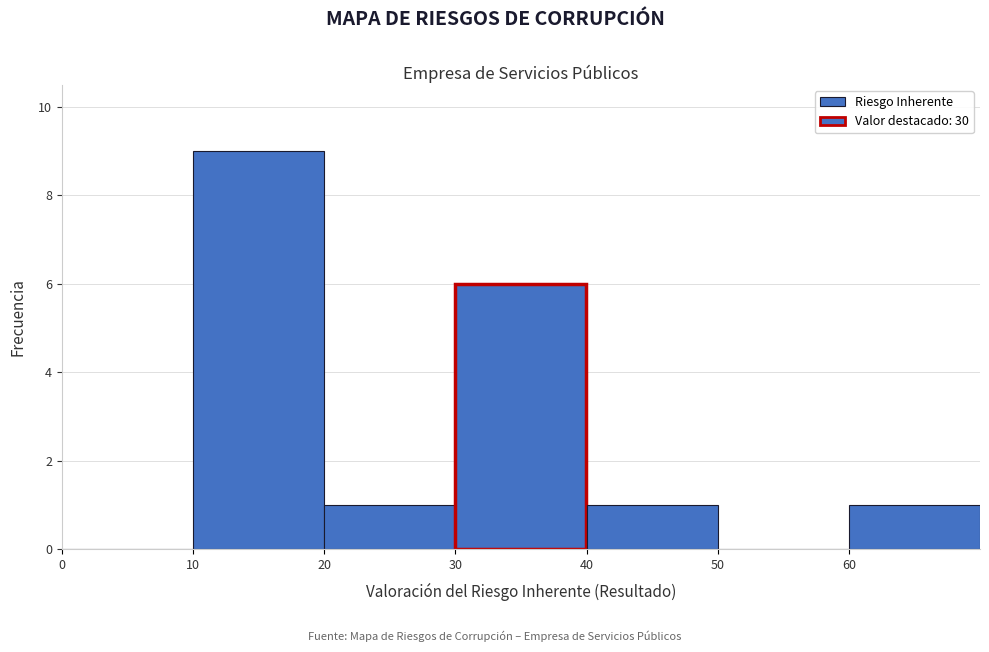

Reading left to right, transcribe this chart: for each bar, give the range it covers on the x-axis and its height. The values are not printed on the chart, so give them approximately, as read against the axis.

0 to 10: 0
10 to 20: 9
20 to 30: 1
30 to 40: 6
40 to 50: 1
50 to 60: 0
60 to 70: 1